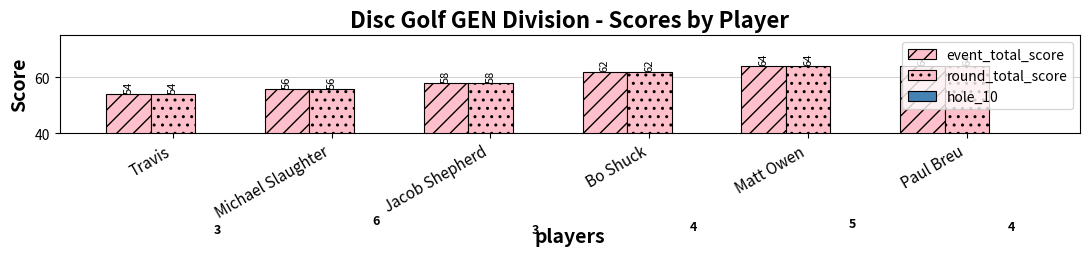

Which series has the widest spread of values?

event_total_score